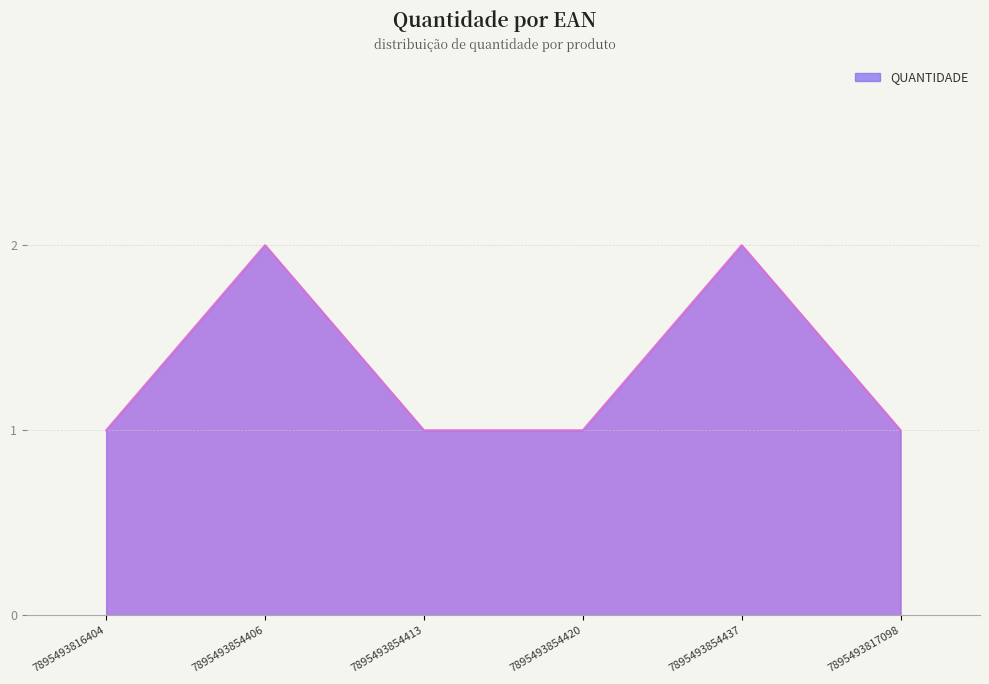

What position from the right is 7895493854437?

2